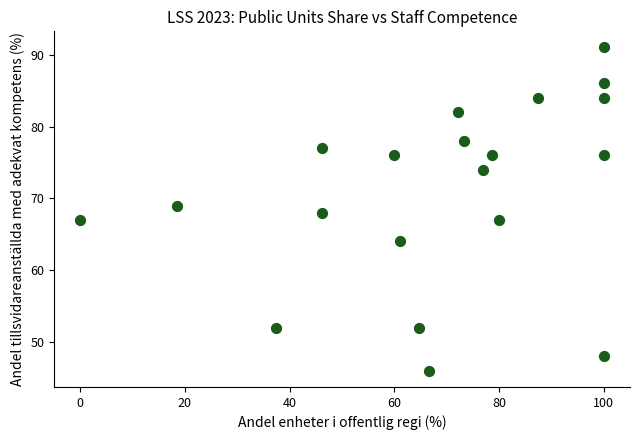

What is the range of Y values (max minus min)?

45